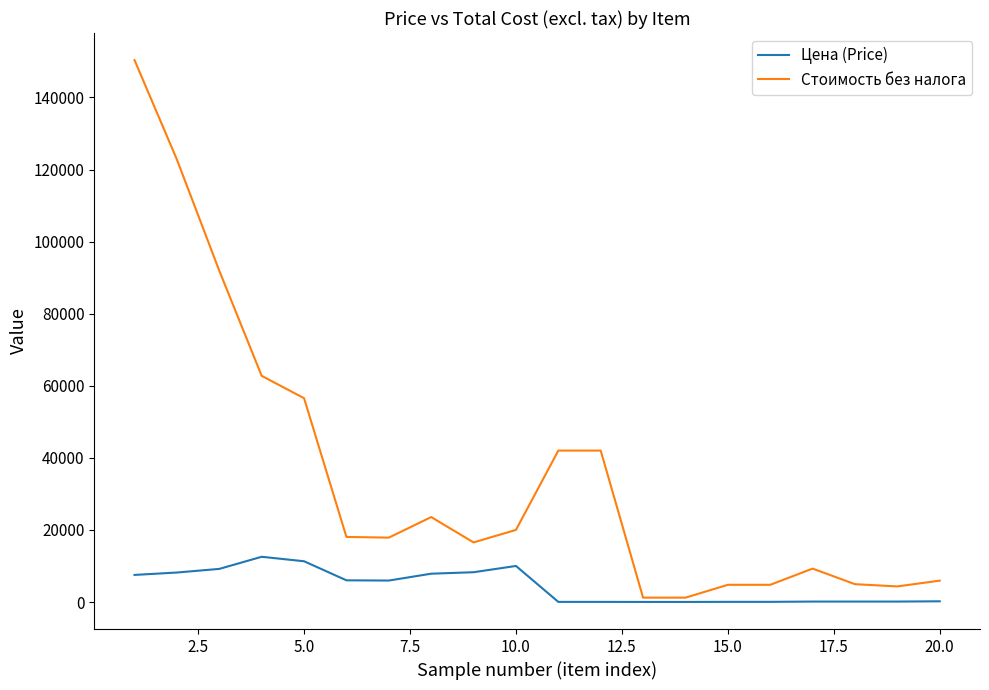

List the series in order of their overall mean, highest first.

Стоимость без налога, Цена (Price)